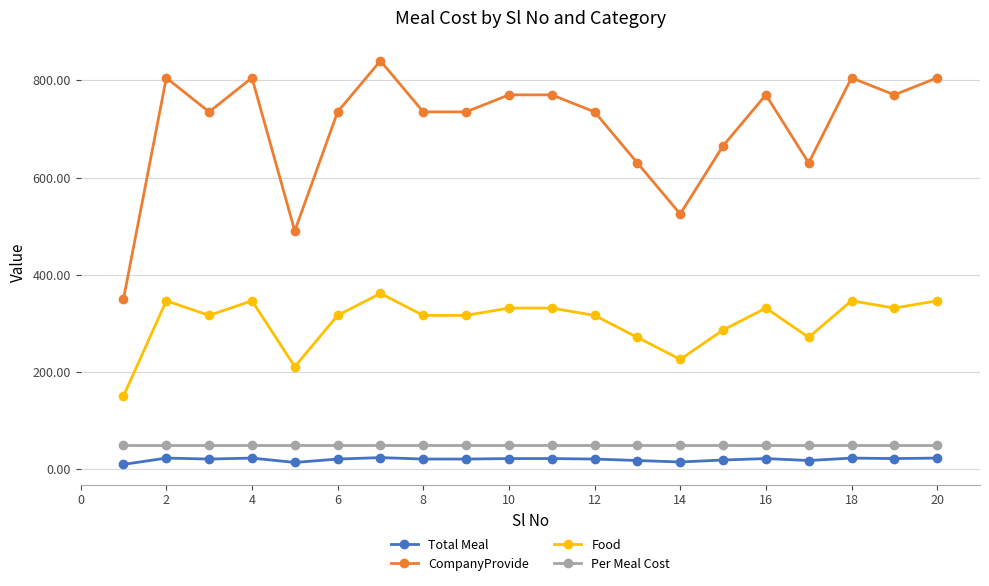

Which series has the widest spread of values?

CompanyProvide